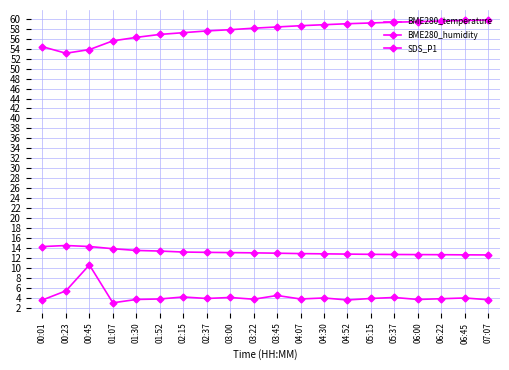

What is the label of the 4th point from the left?

01:07